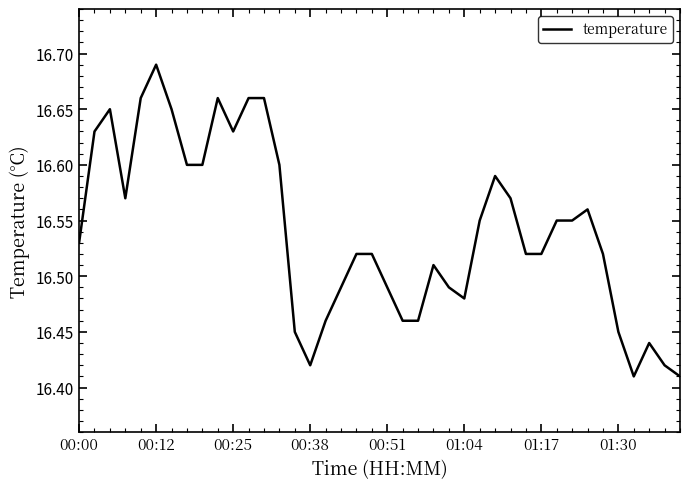

What is the difference between the maximum and minimum values?

0.3